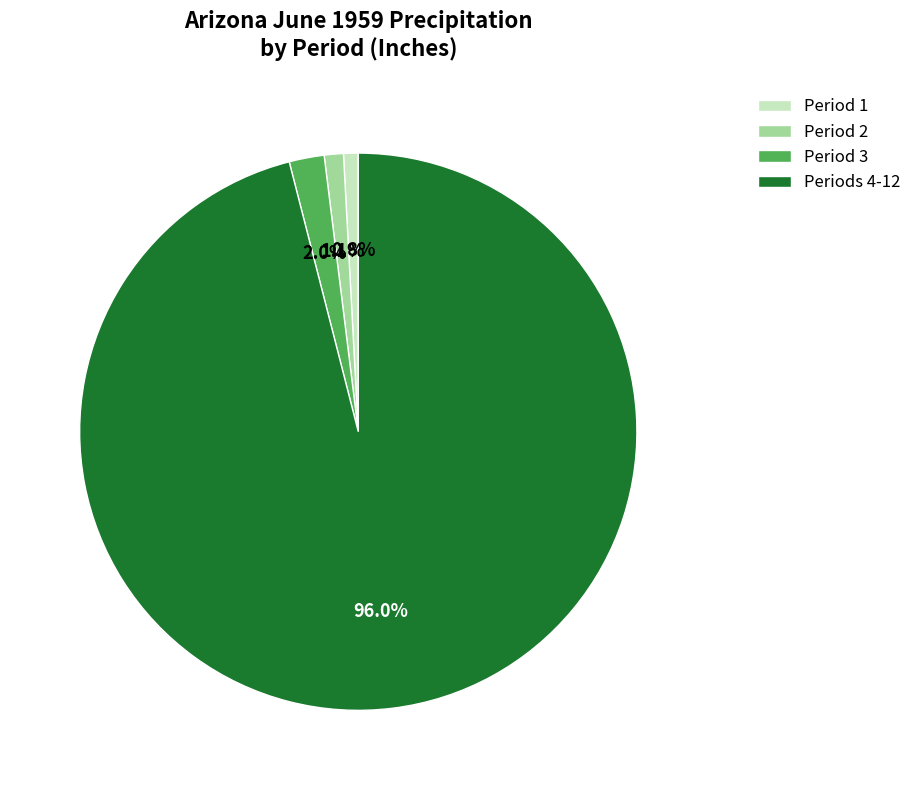

Is Periods 4-12 the majority of the pie?

Yes